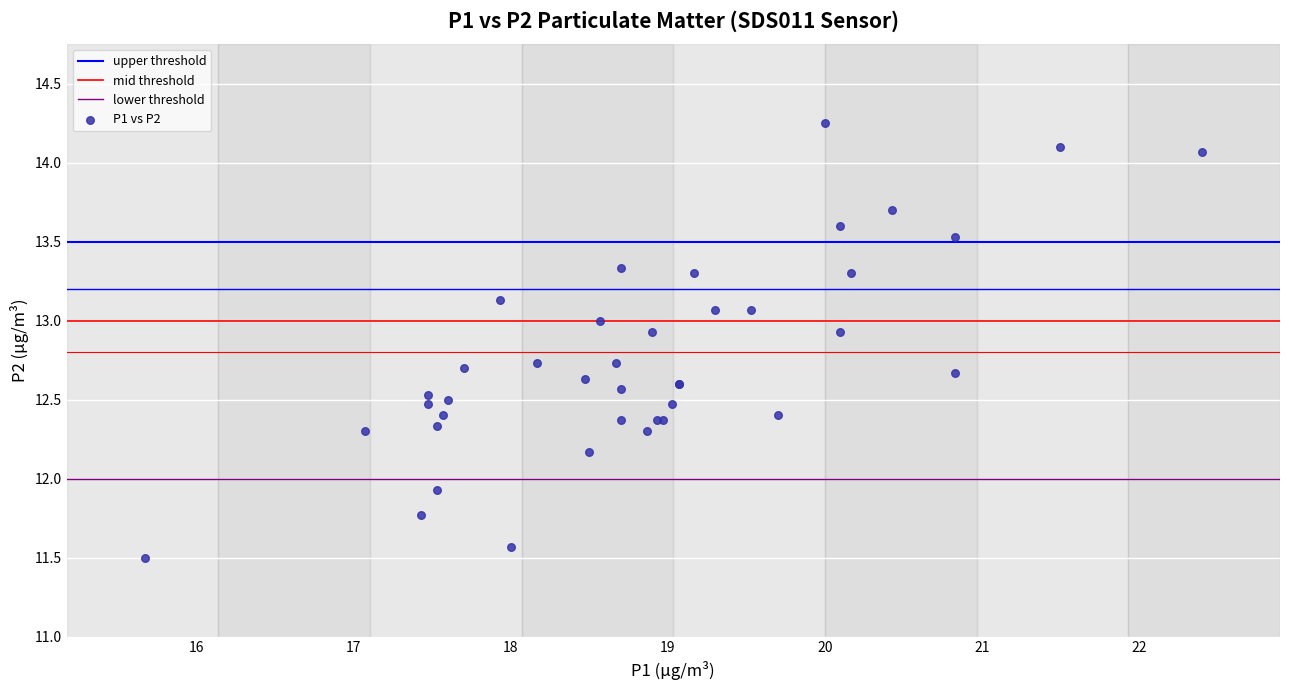

What Y value in the scatter plot is closest to 12?

11.9